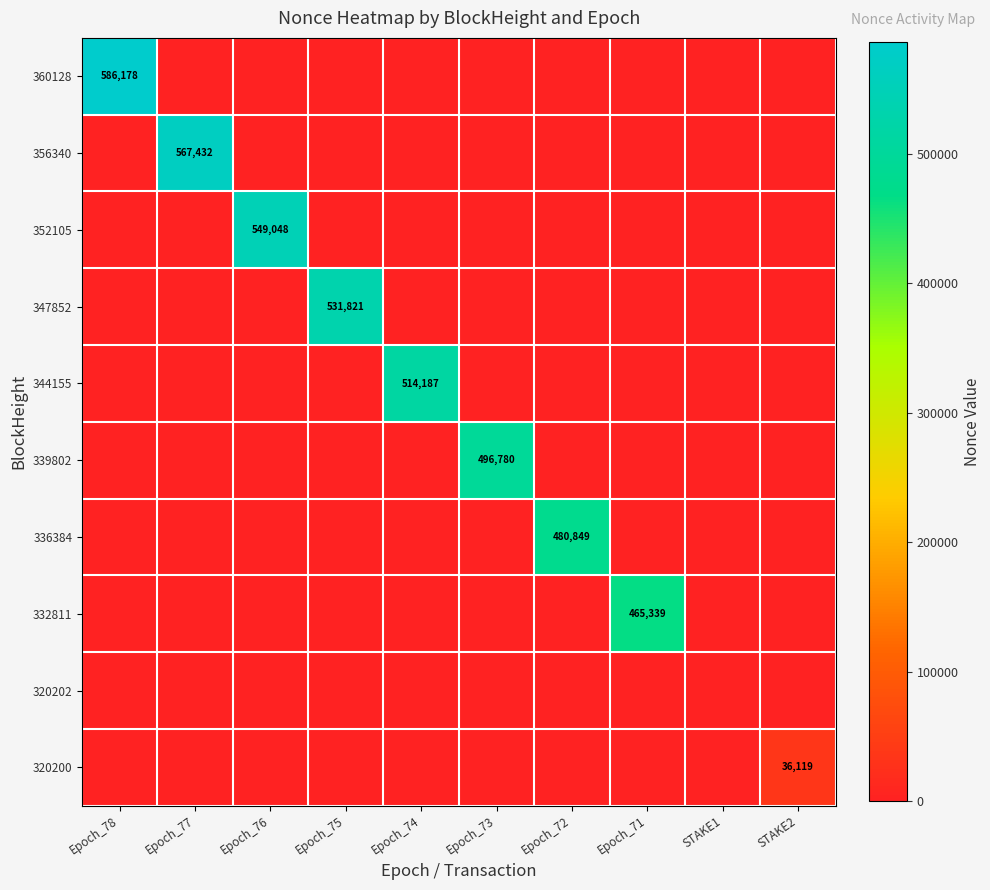

How many values in the 360128 series exceed 1?

1